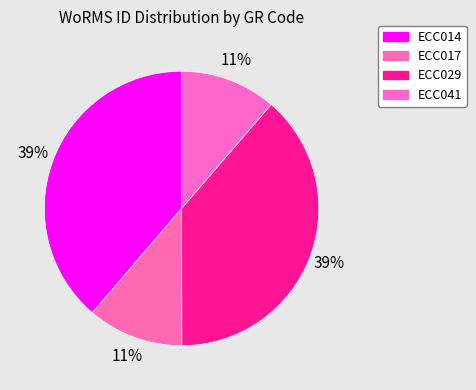

How many slices are in this pie chart?

4